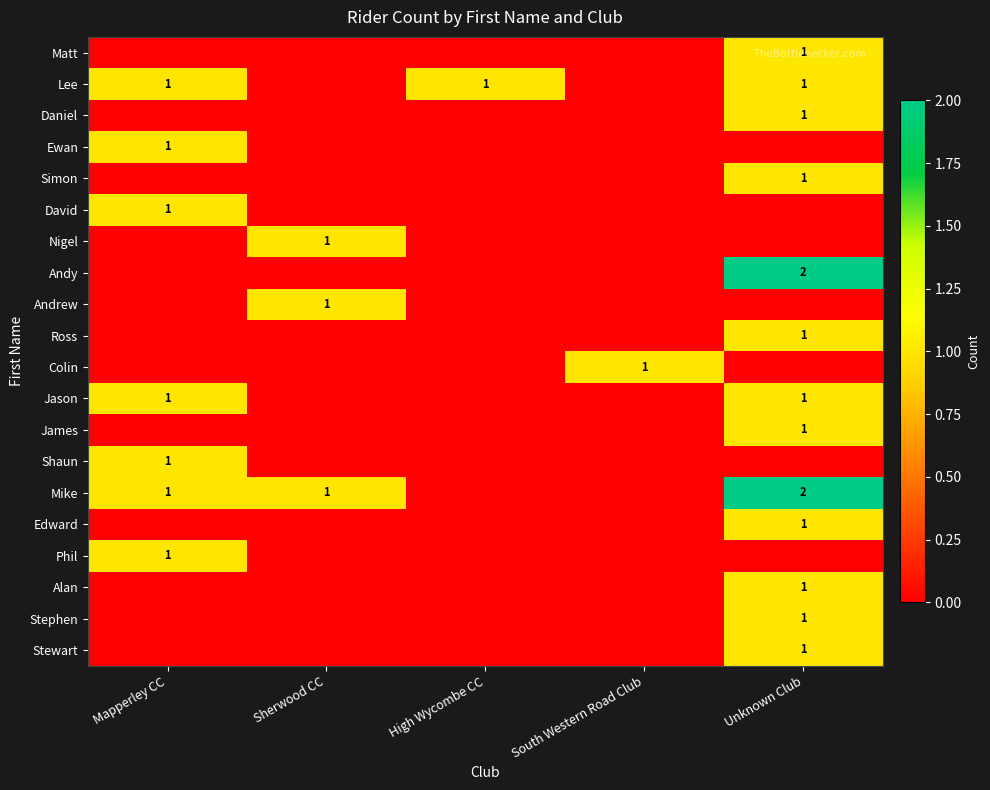

The Mike series shows 2 at Unknown Club. True or false?

True